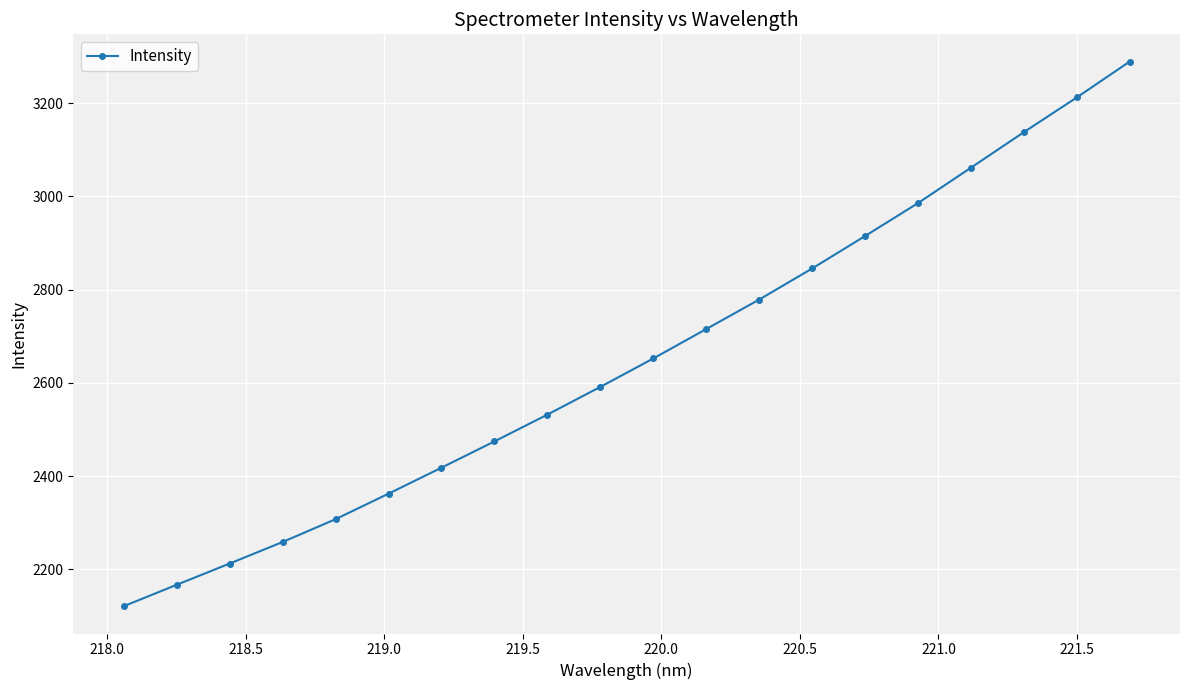

Reading left to right, transcribe all the data shown in this chart.

2120.5	2166.5	2212.1	2258.4	2307.3	2362.1	2417.9	2474.3	2531.8	2591.2	2652.2	2715.4	2778.6	2845.3	2914.9	2985.7	3061.5	3137.8	3212.3	3289.3